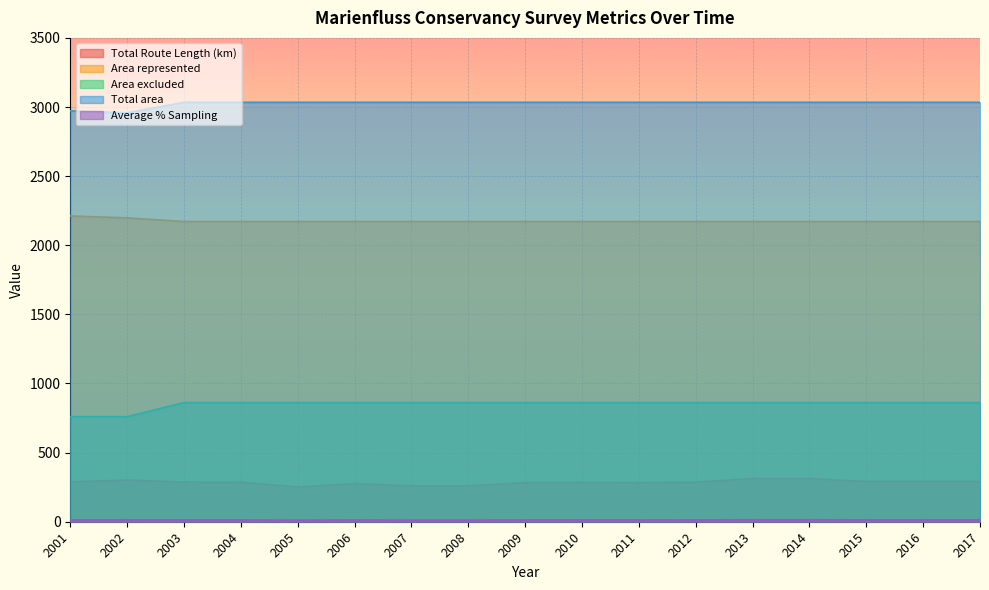

At which label does Total area reach its minimum?

2002